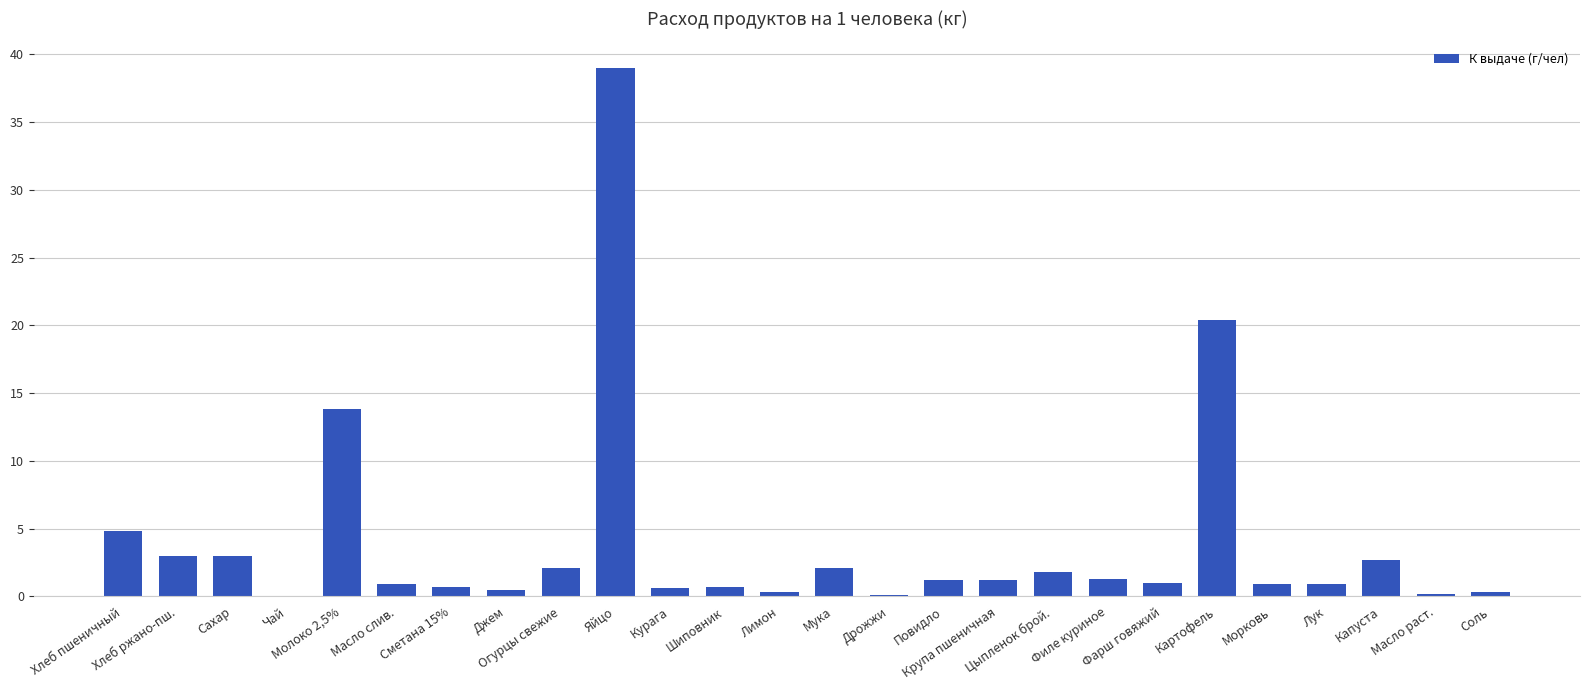

True or false: the data shows 13.8 at Молоко 2,5%.

True